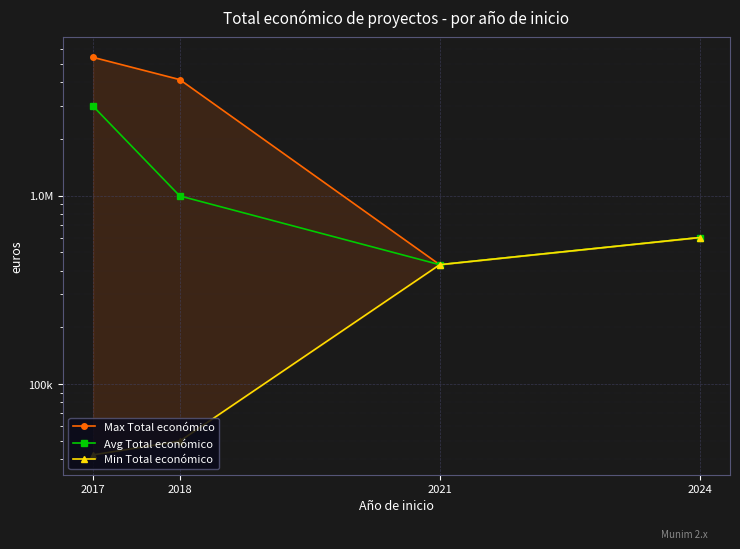

Reading left to right, what are all the values shown in this chart?

Max Total económico: 5433552.0	4139393.0	430411.0	600000.0
Avg Total económico: 2987547.3	997903.8	430411.0	600000.0
Min Total económico: 42072.0	49750.0	430411.0	600000.0